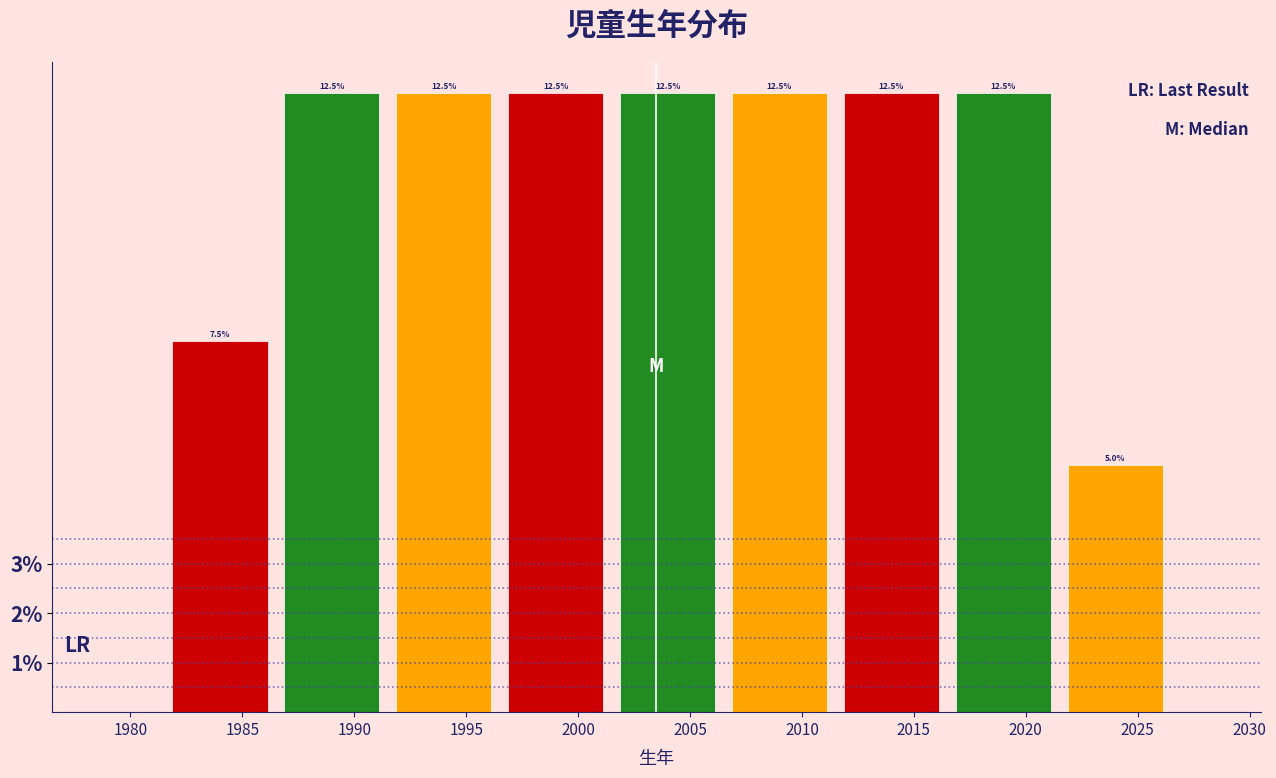

Reading left to right, list every bar in this chart as the range it spans on the x-axis followed by its height.

1981.5 to 1986.5: 7.5
1986.5 to 1991.5: 12.5
1991.5 to 1996.5: 12.5
1996.5 to 2001.5: 12.5
2001.5 to 2006.5: 12.5
2006.5 to 2011.5: 12.5
2011.5 to 2016.5: 12.5
2016.5 to 2021.5: 12.5
2021.5 to 2026.5: 5.0